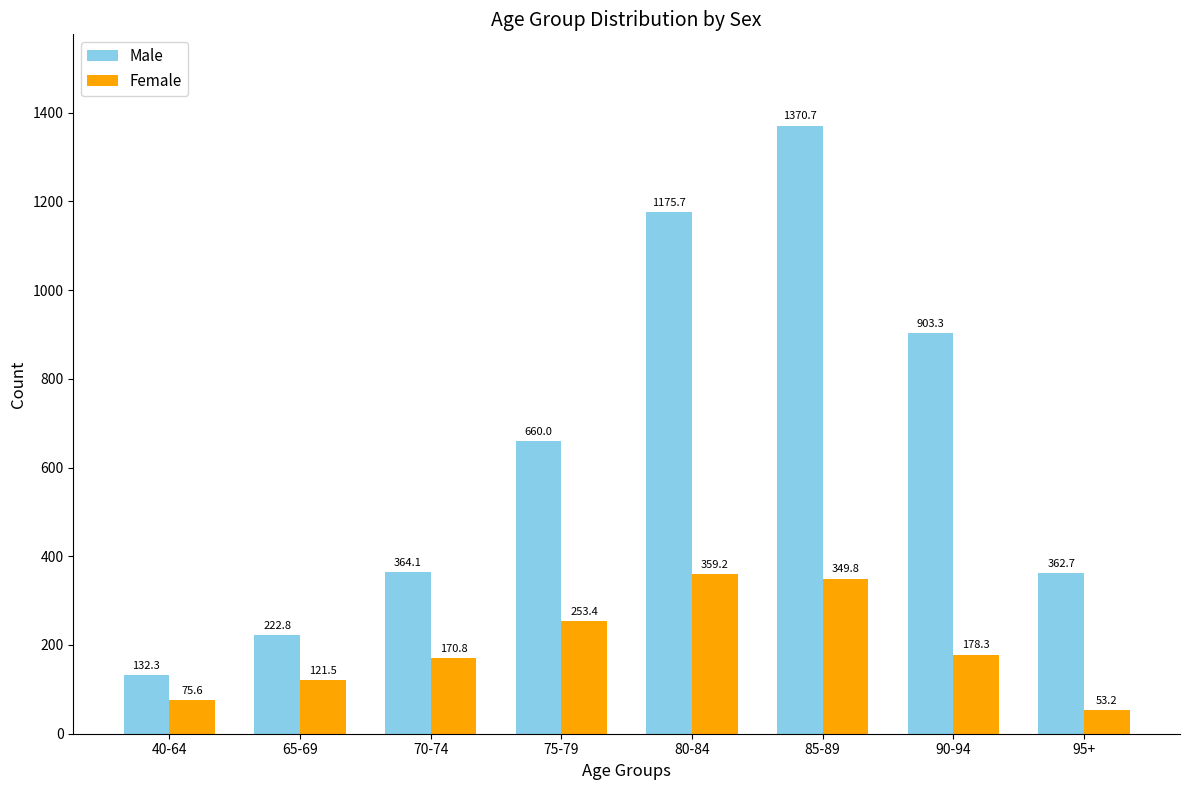

Which series changed the most between 90-94 and 95+?

Male